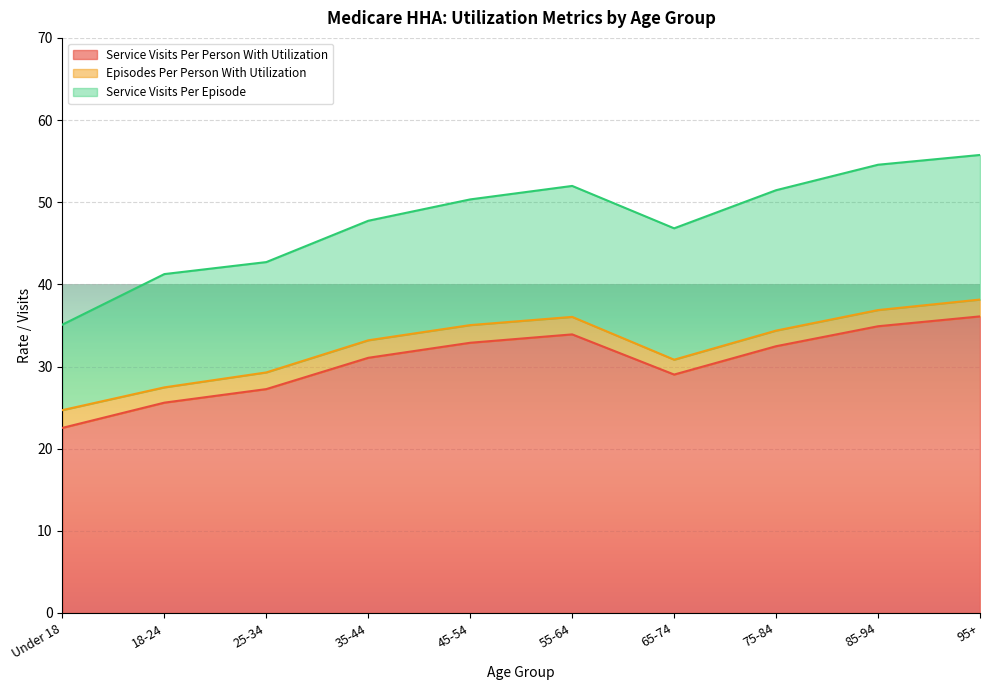

In Episodes Per Person With Utilization, how many points are lower than both neighbors (excluding endpoints)?

2